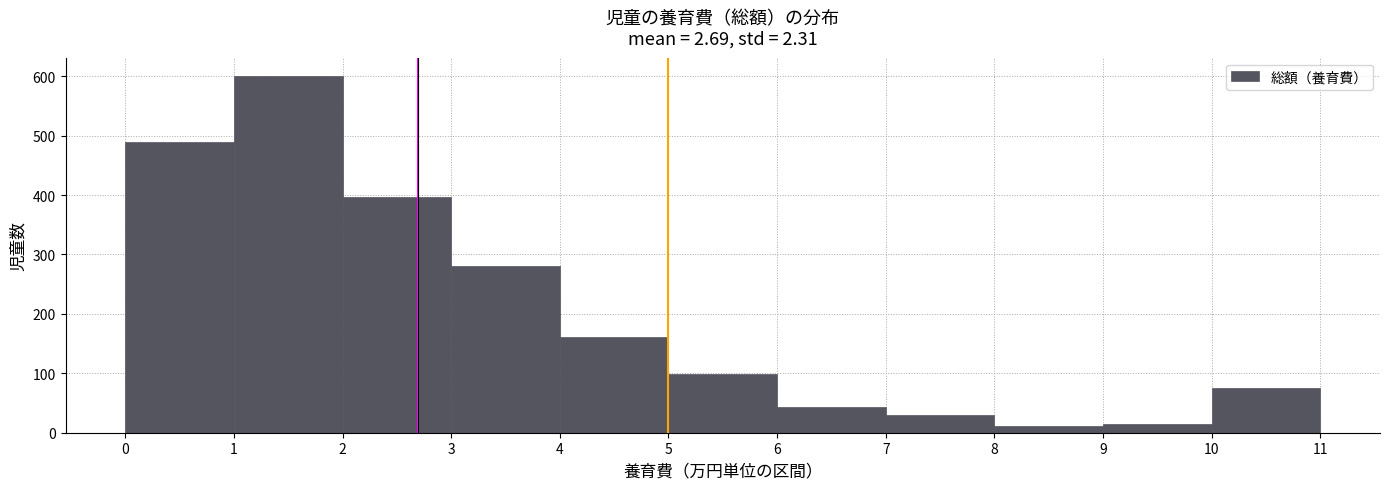

Reading left to right, list every bar in this chart as the range it spans on the x-axis followed by its height. The values are not printed on the chart, so give them approximately, as read against the axis.

0 to 1: 490
1 to 2: 600
2 to 3: 400
3 to 4: 280
4 to 5: 160
5 to 6: 100
6 to 7: 40
7 to 8: 30
8 to 9: 10
9 to 10: 10
10 to 11: 80